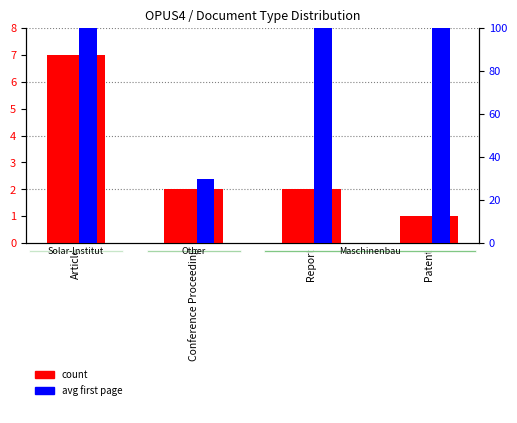

At which label is count closest to 4?

Conference Proceeding